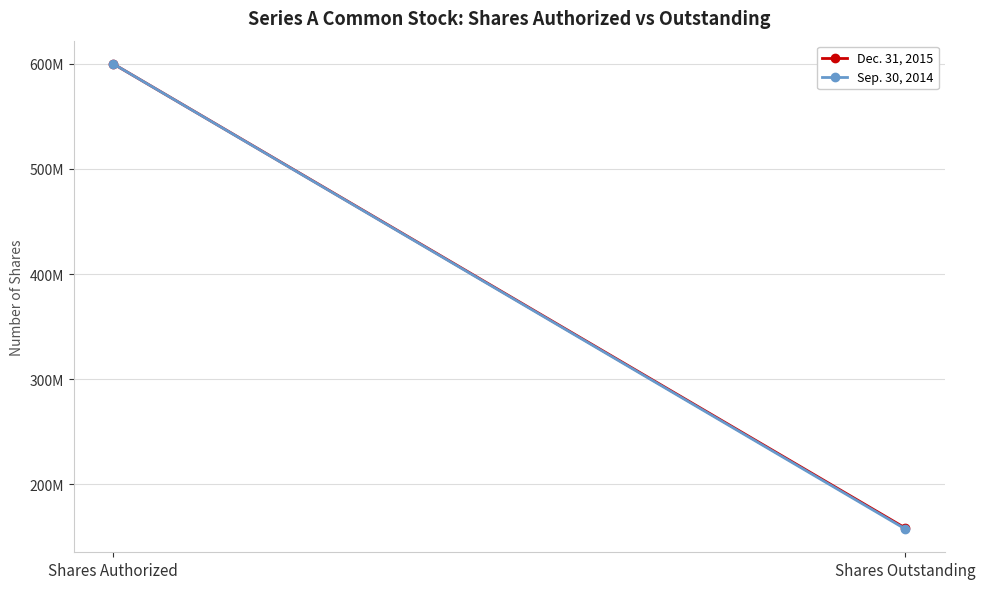

At which category is the sum across all series the highest?

Shares Authorized